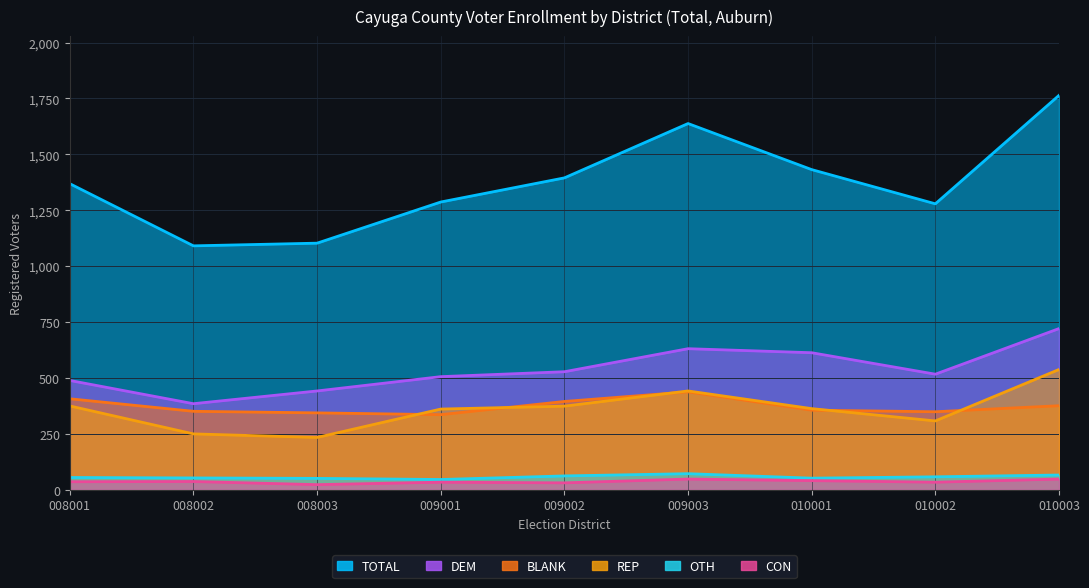

Reading left to right, extract all data points from this chart.

TOTAL: 1369	1091	1103	1287	1395	1638	1432	1279	1764
DEM: 489	385	442	506	528	631	613	517	721
BLANK: 407	351	344	336	395	438	356	349	376
OTH: 55	53	51	46	62	72	52	58	66
REP: 375	250	234	361	374	442	363	308	538
CON: 36	37	23	34	31	48	41	34	48